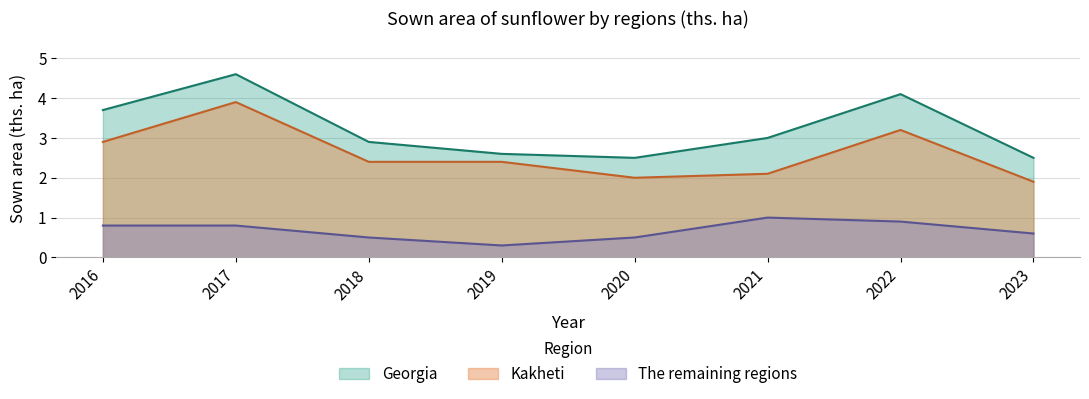

What is the difference between the maximum and minimum values in the The remaining regions series?

0.7